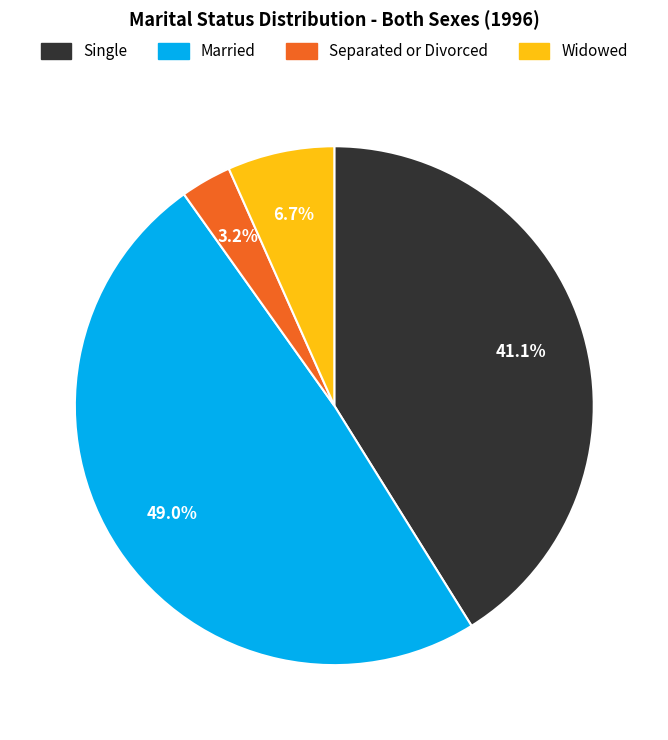

Is it true that Married is 62% of the pie?

False